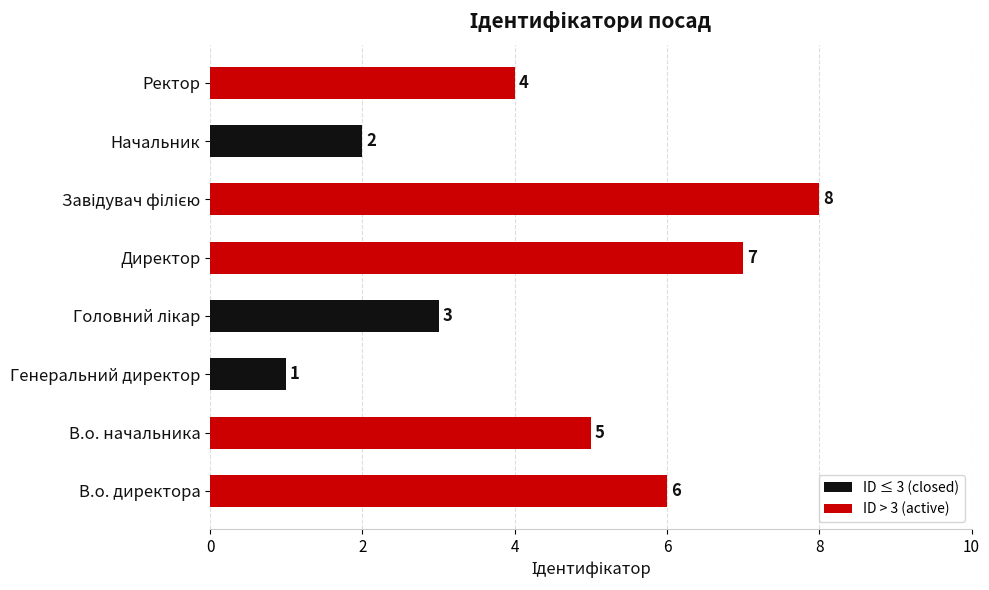

What is the change in value from Директор to Ректор?

-3